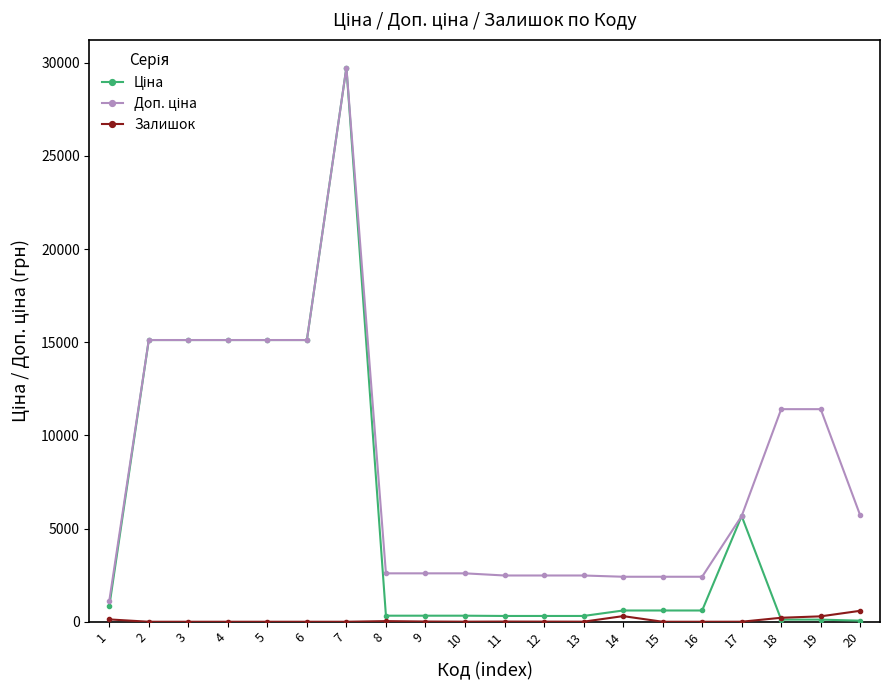

At which category is the sum across all series the highest?

7